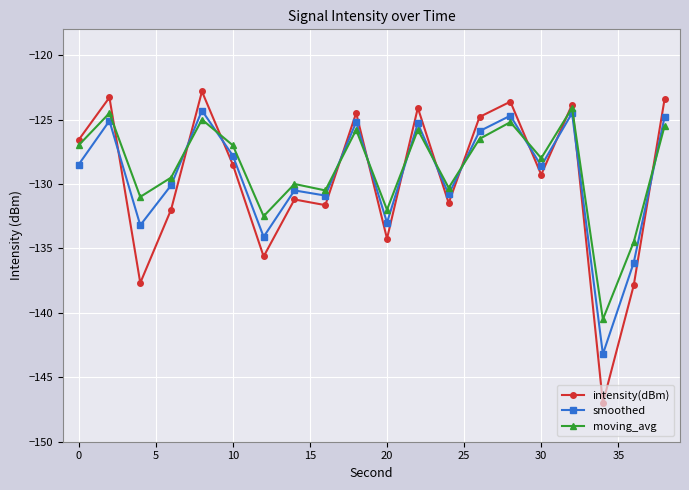

Is this an area chart (filled region under the line)?

No